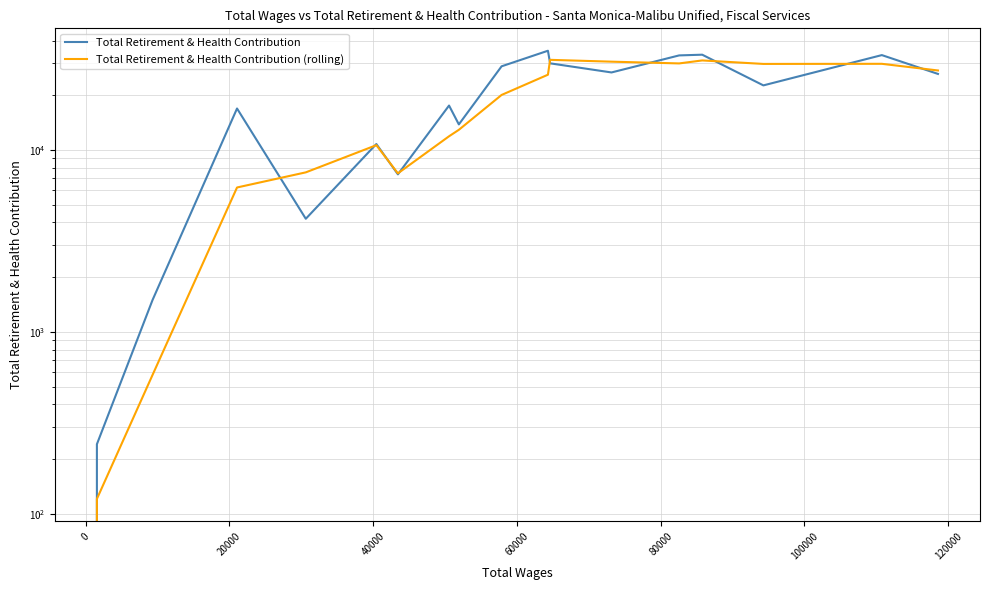

How many lines are shown in the chart?

2